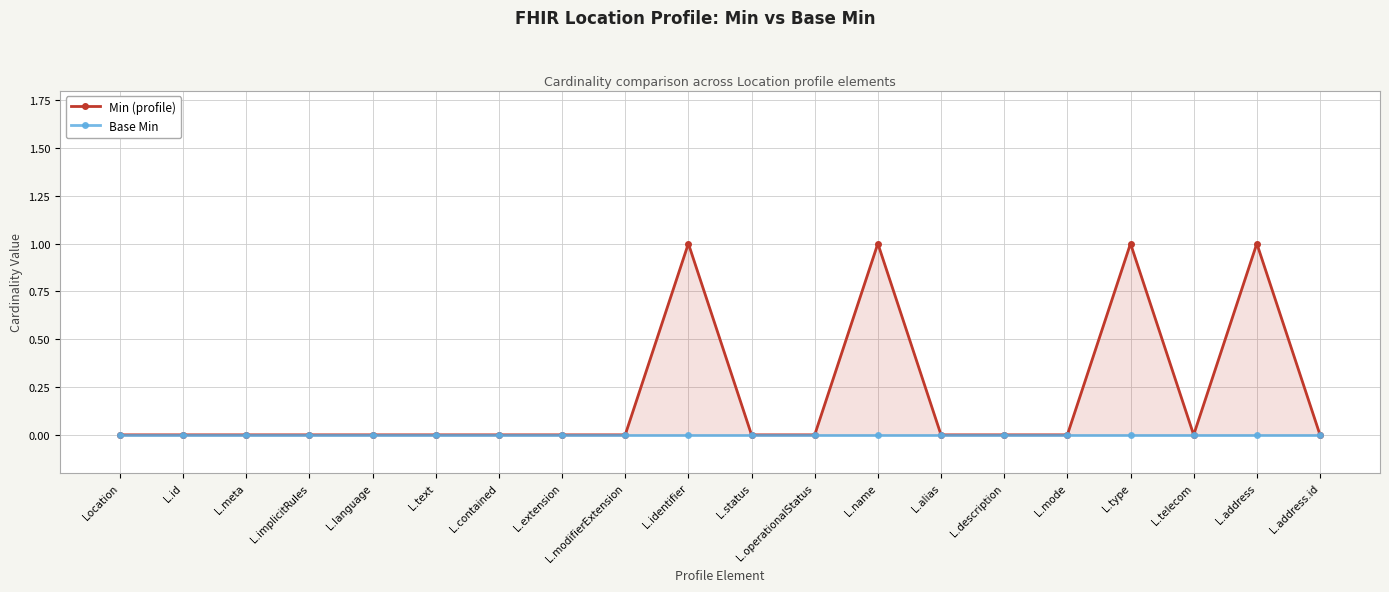

Does the chart display data point markers on the line(s)?

Yes